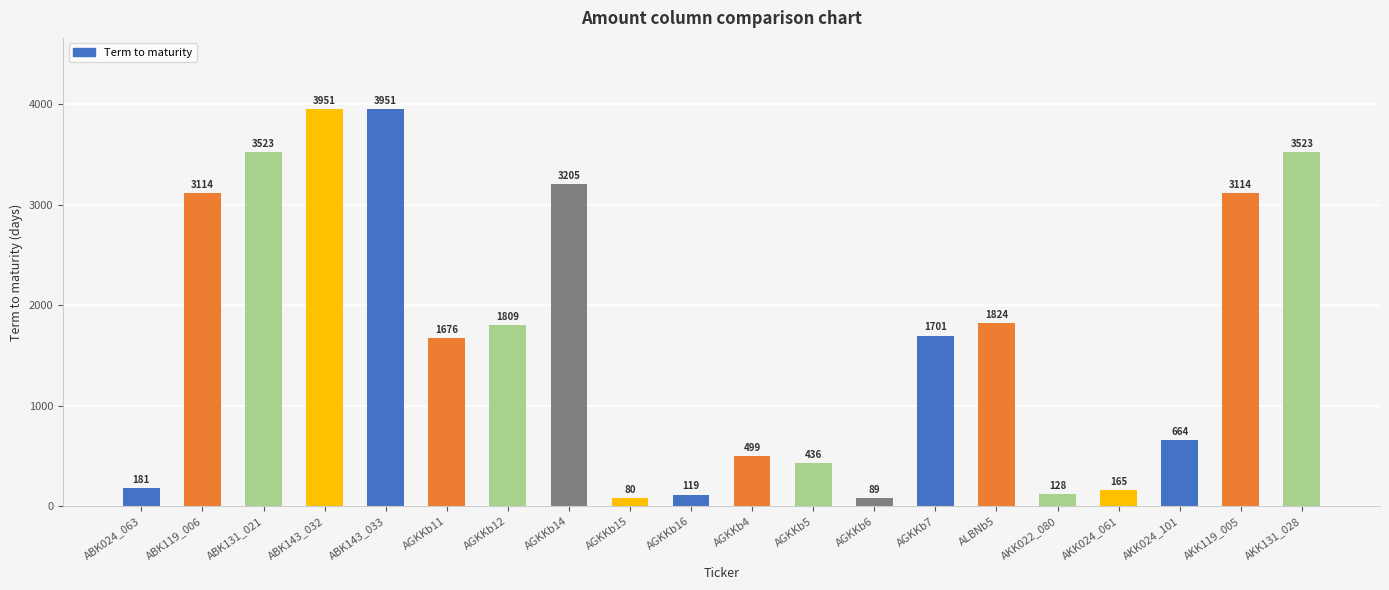

How many values are below 1701?

10